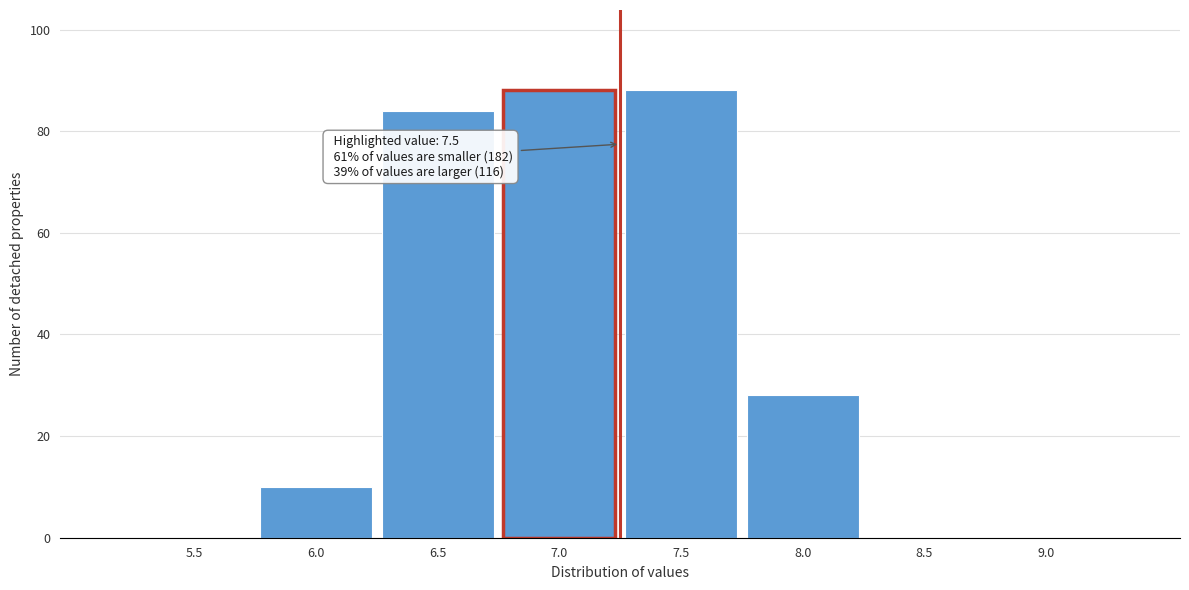

Reading left to right, what are all the values shown in this chart?

5.5=0	6.0=10	6.5=84	7.0=88	7.5=88	8.0=28	8.5=0	9.0=0